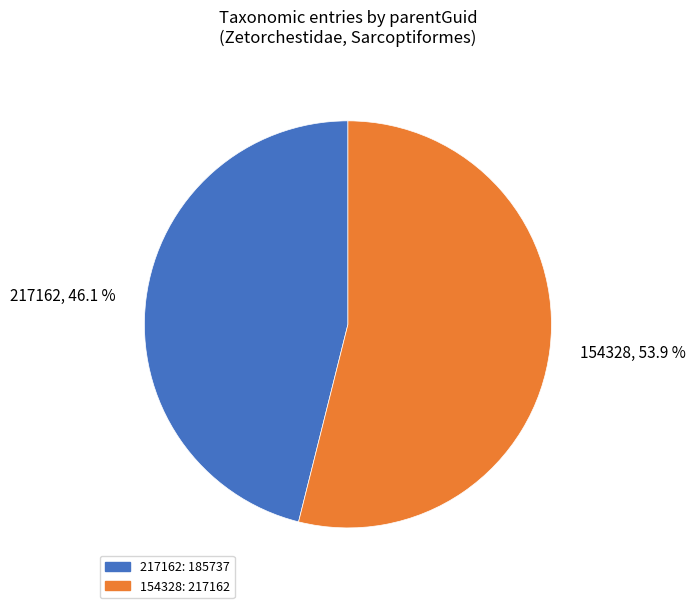

Rank the categories by value from lowest to highest.

217162, 154328